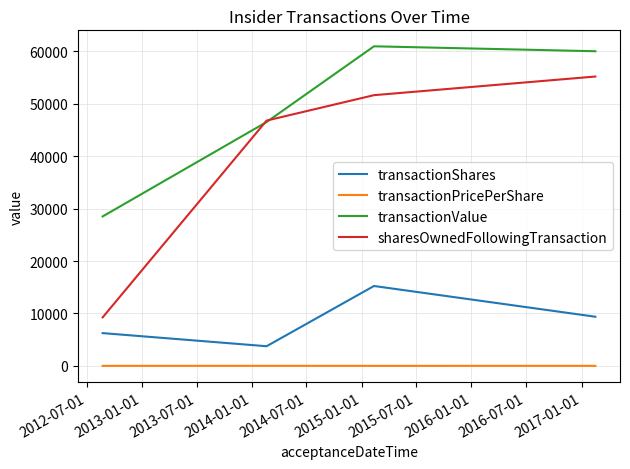

Which series has the largest total across all categories?

transactionValue